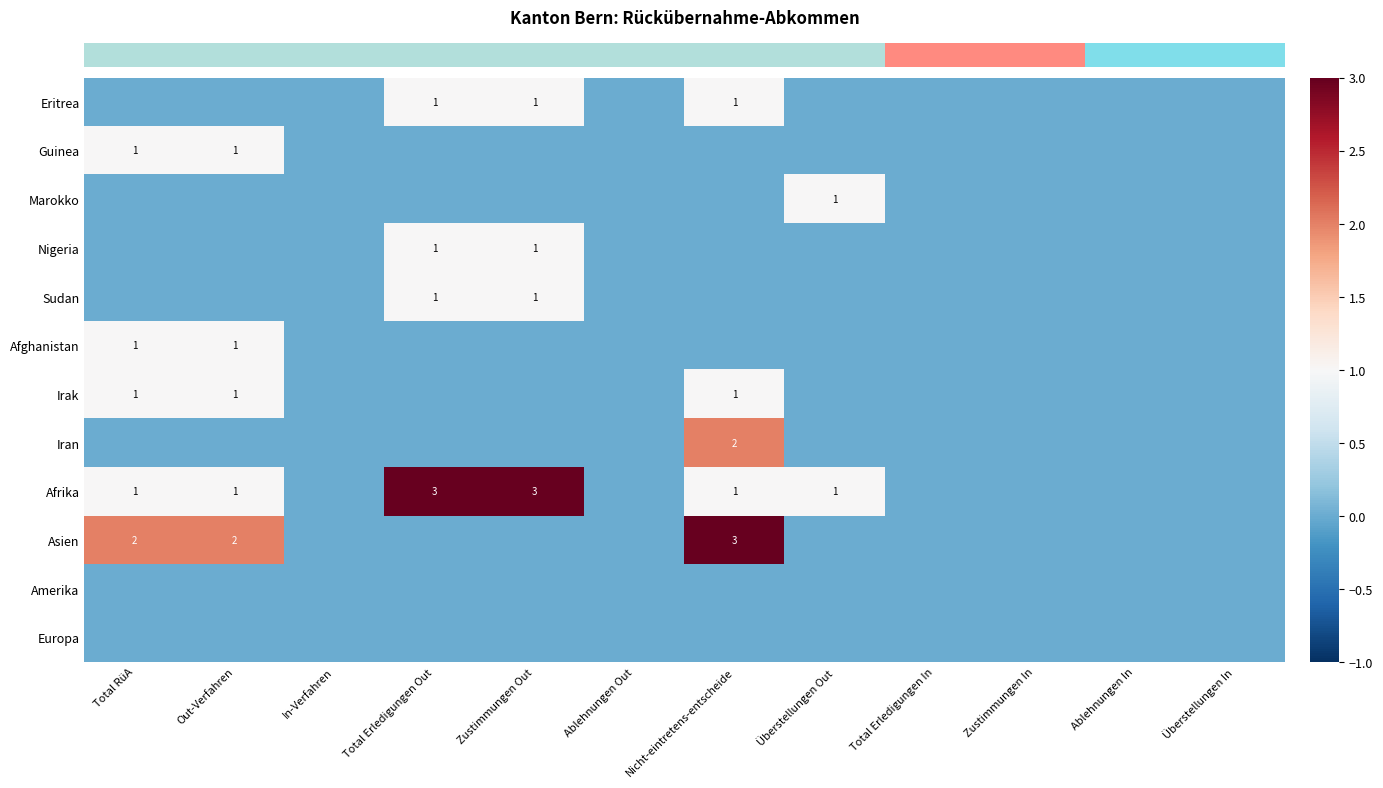

At which category is the sum across all series the highest?

Nicht-eintretens-entscheide